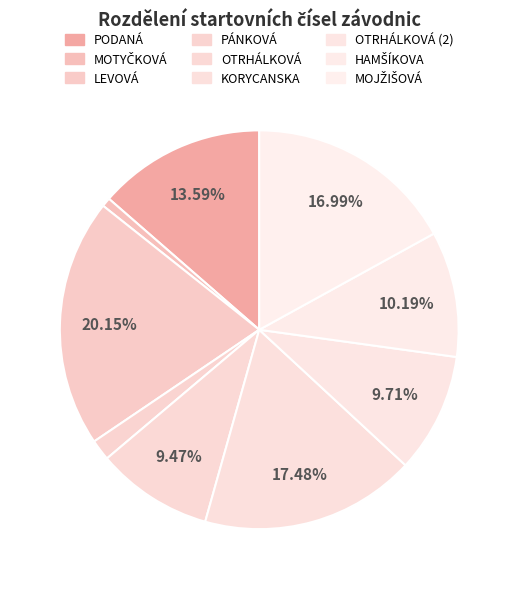

To the nearest percent, what is the average slice percentage?

11%